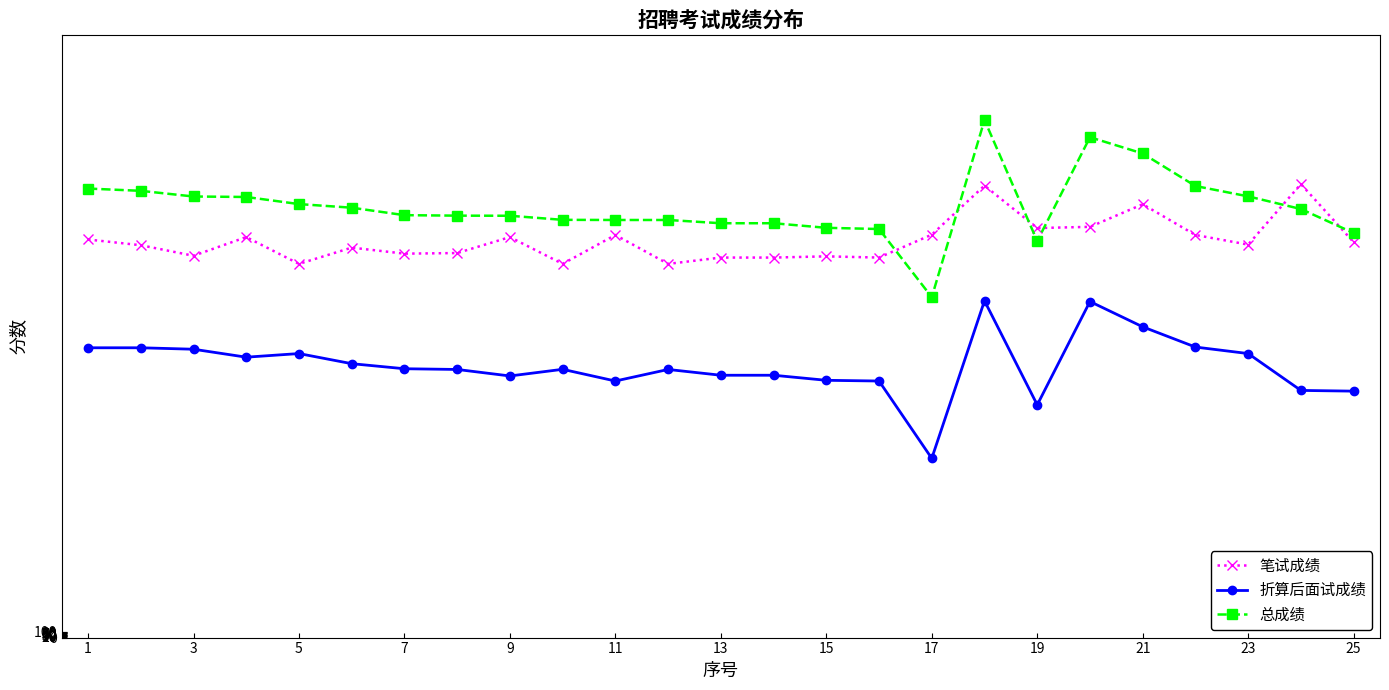

Does the chart have visible grid lines?

No